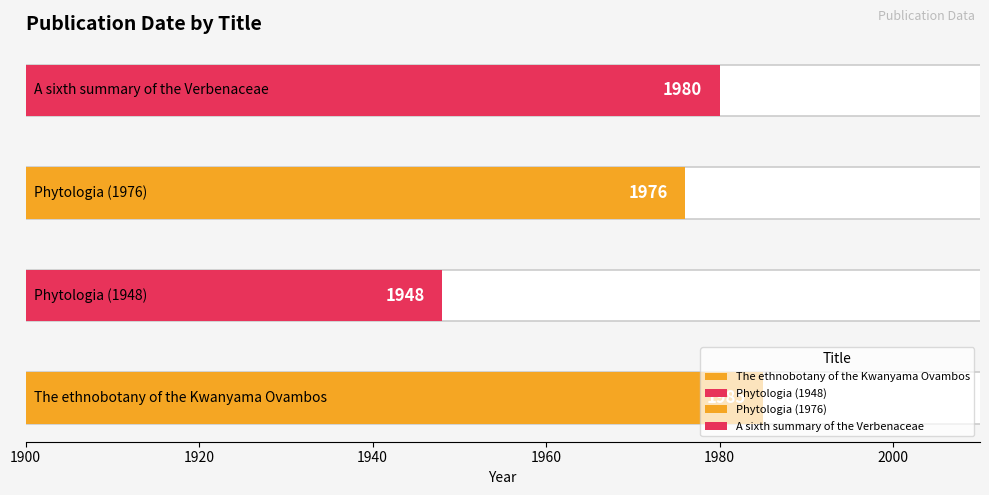

Which has a higher value, The ethnobotany of the Kwanyama Ovambos or A sixth summary of the Verbenaceae?

The ethnobotany of the Kwanyama Ovambos